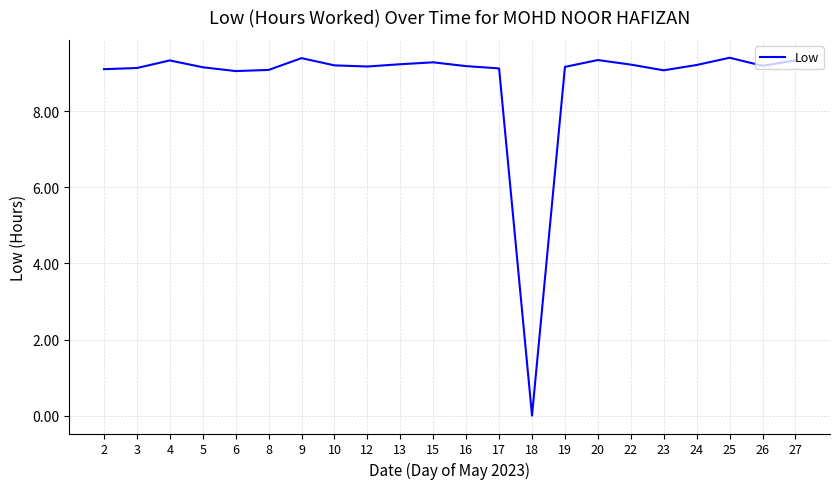

What is the ratio of the value at 23 to the value at 3?

1.0